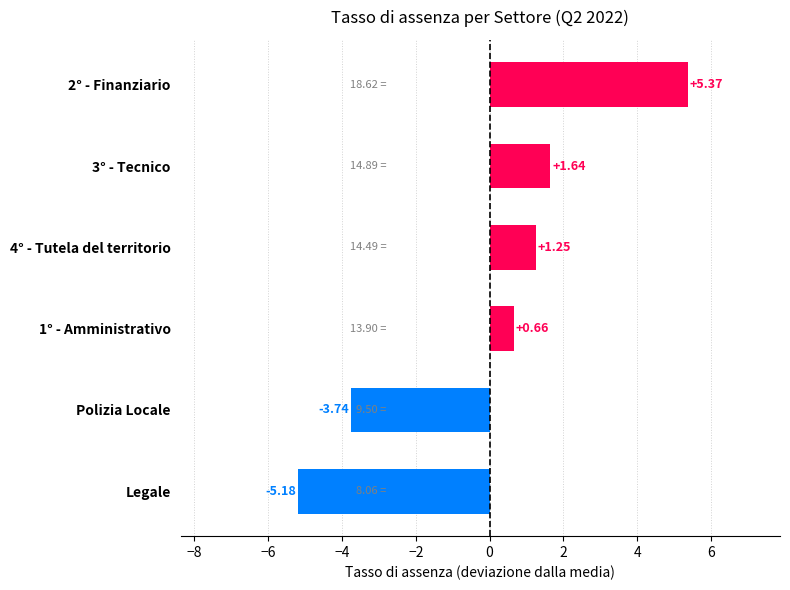

At which category does the chart reach its minimum across all series?

Legale